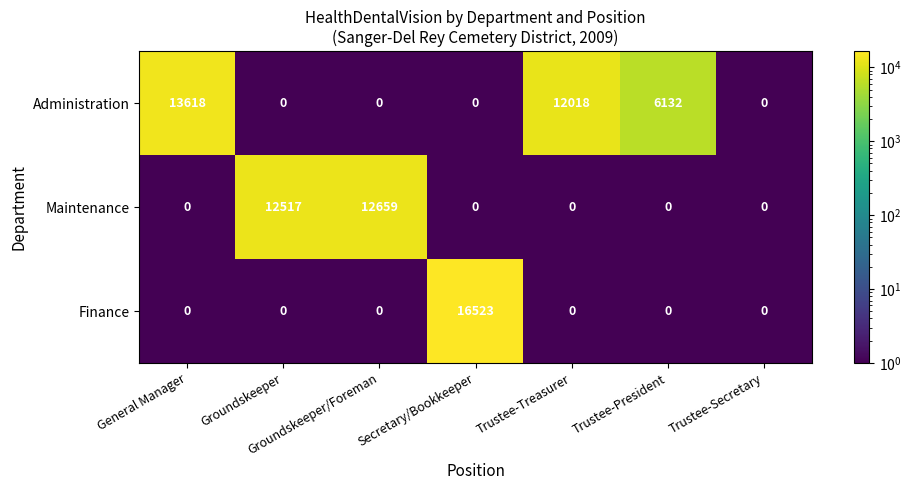

What is the difference between the maximum and second lowest values in the Maintenance series?

12659